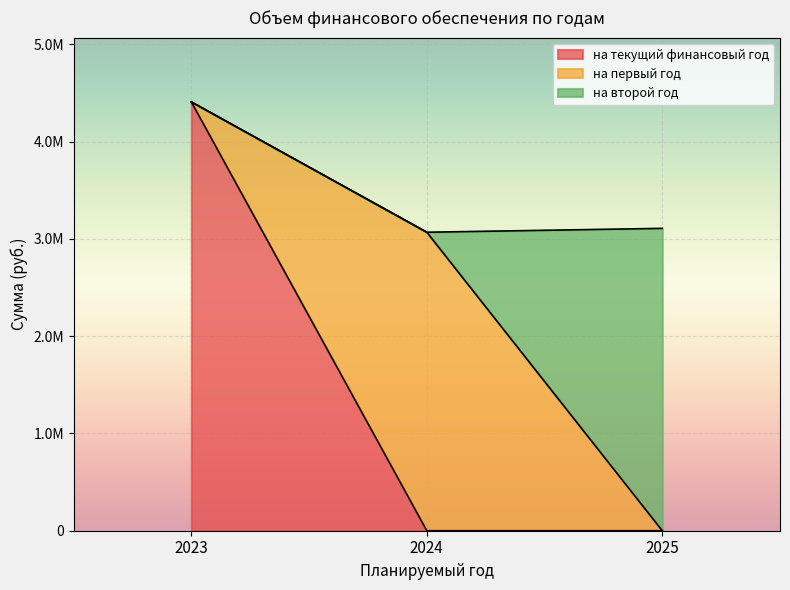

Is the value of на первый год at 2024 greater than the value of на второй год at 2024?

Yes